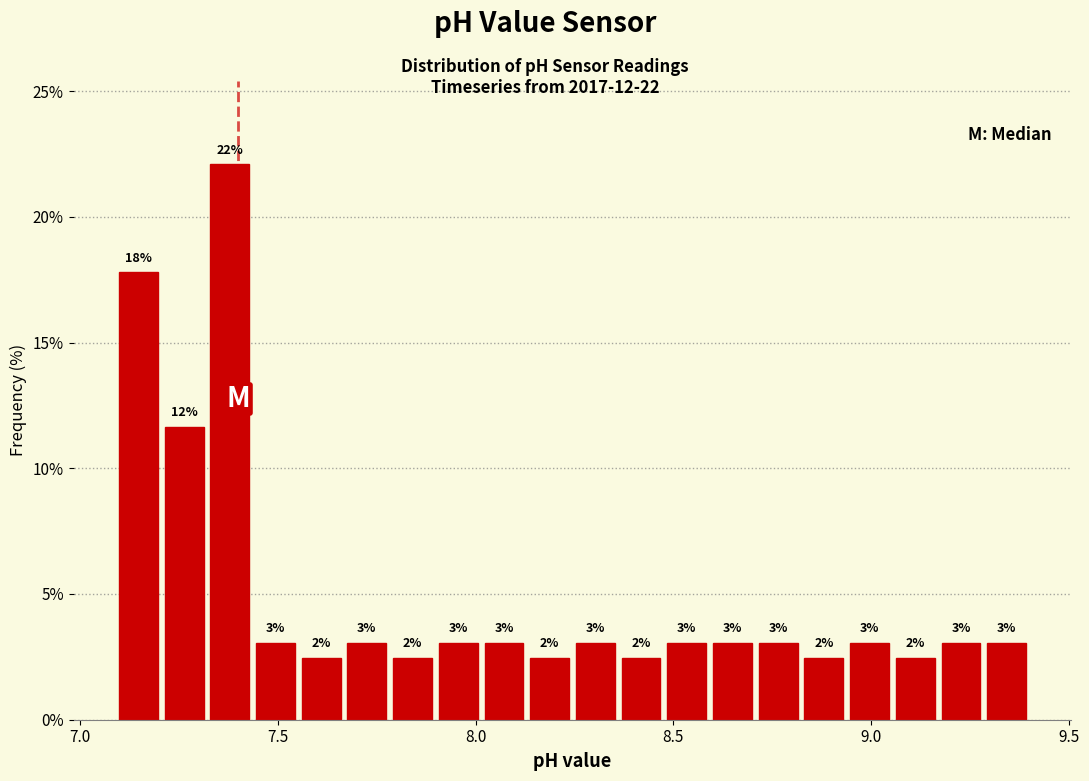

Read against the x-axis, roughly where is the centre of the tallest bar?

7.40